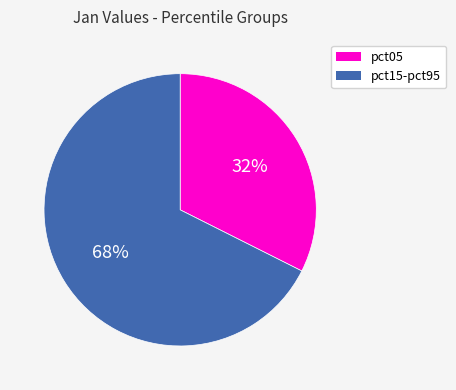

Is there a majority slice in this chart?

Yes